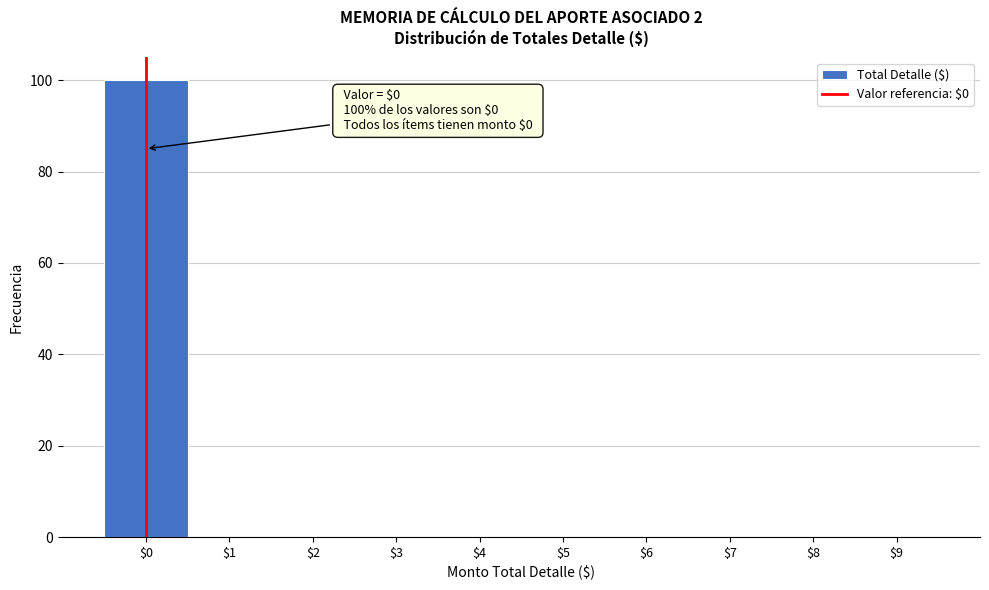

Which range on the x-axis has the tallest bar?

-0.5 to 0.5